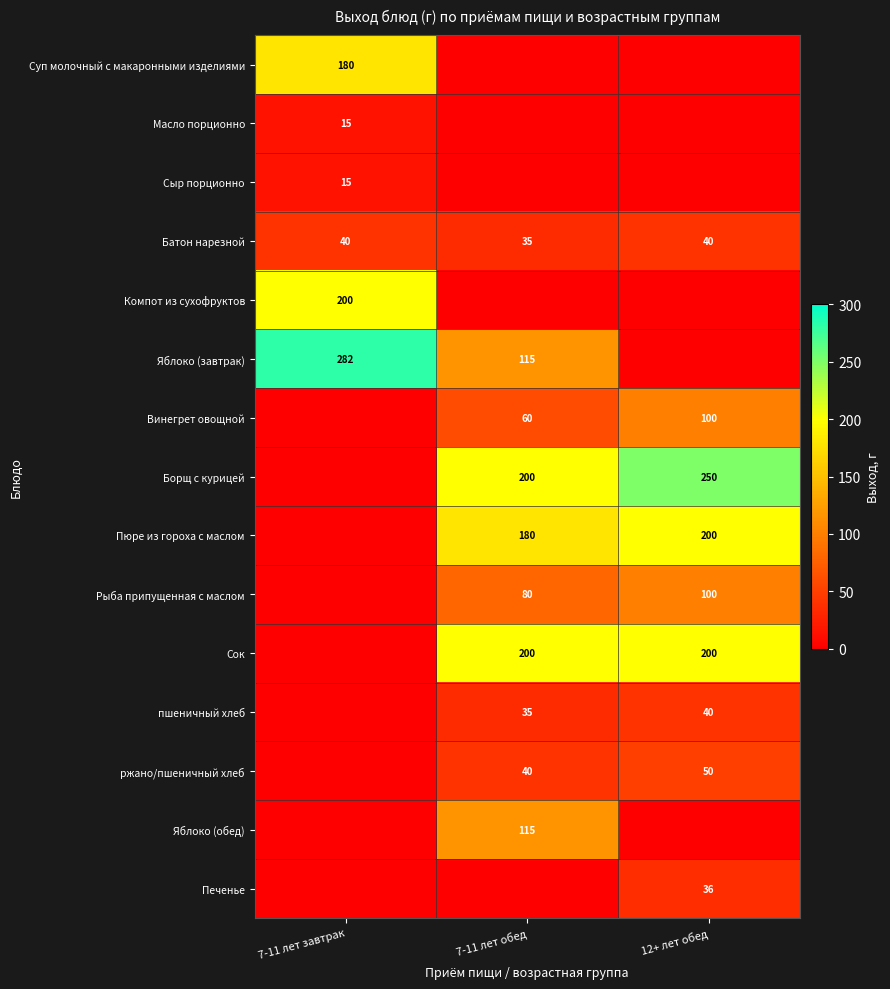

True or false: Винегрет овощной has a value of 100 at 12+ лет обед.

True